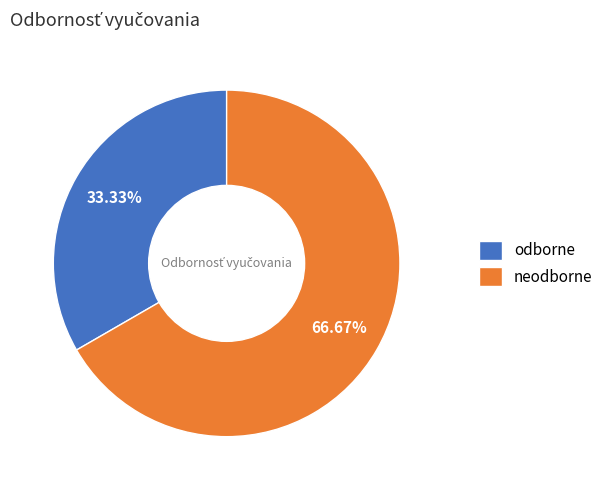

Is there any slice that represents more than half of the pie?

Yes